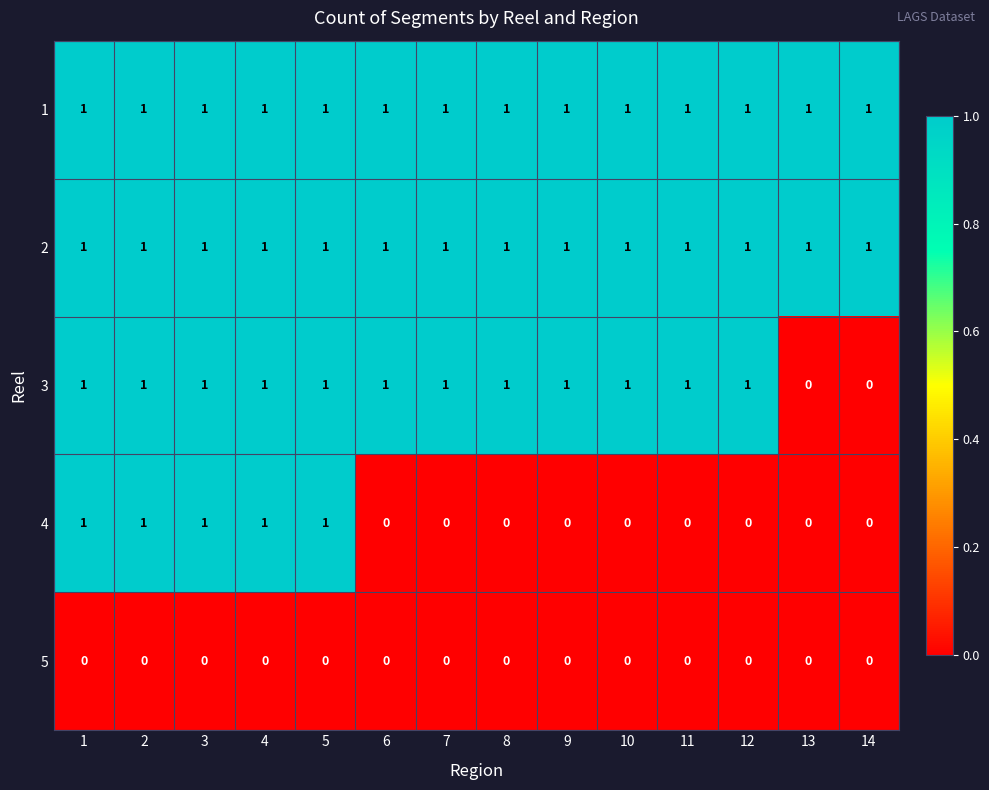

How many distinct data groups are displayed?

5